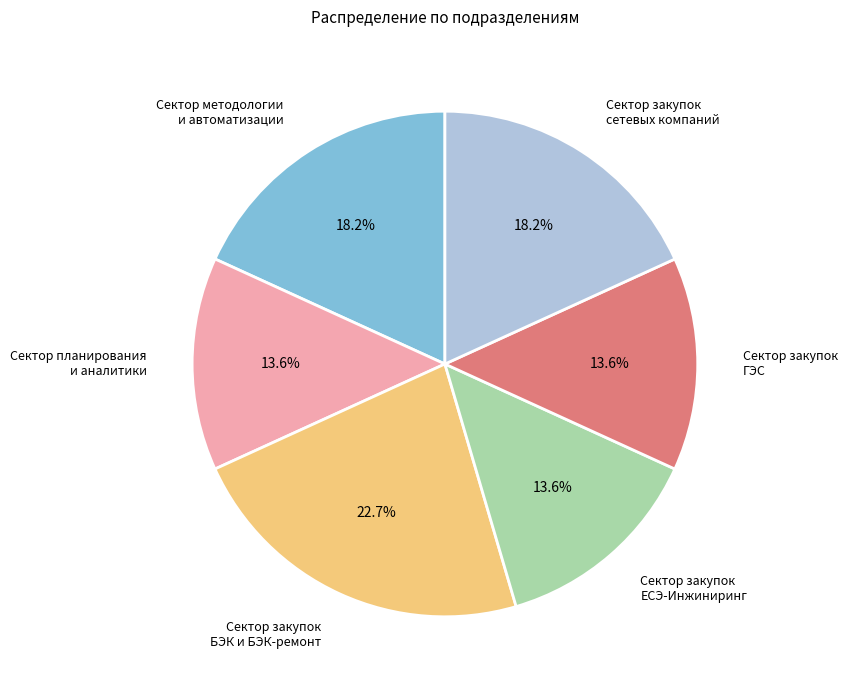

Which has a higher value, Сектор методологии и автоматизации or Сектор закупок БЭК и БЭК-ремонт?

Сектор закупок БЭК и БЭК-ремонт